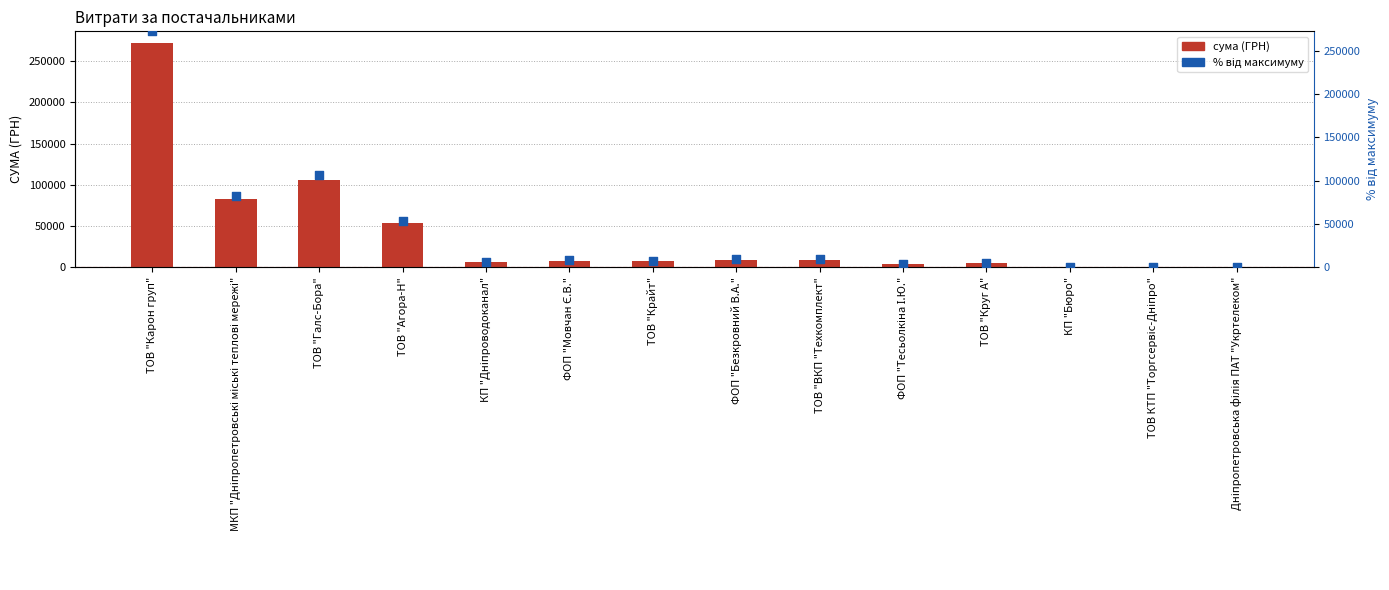

Which series reaches the minimum Y coordinate?

СУМА (ГРН)